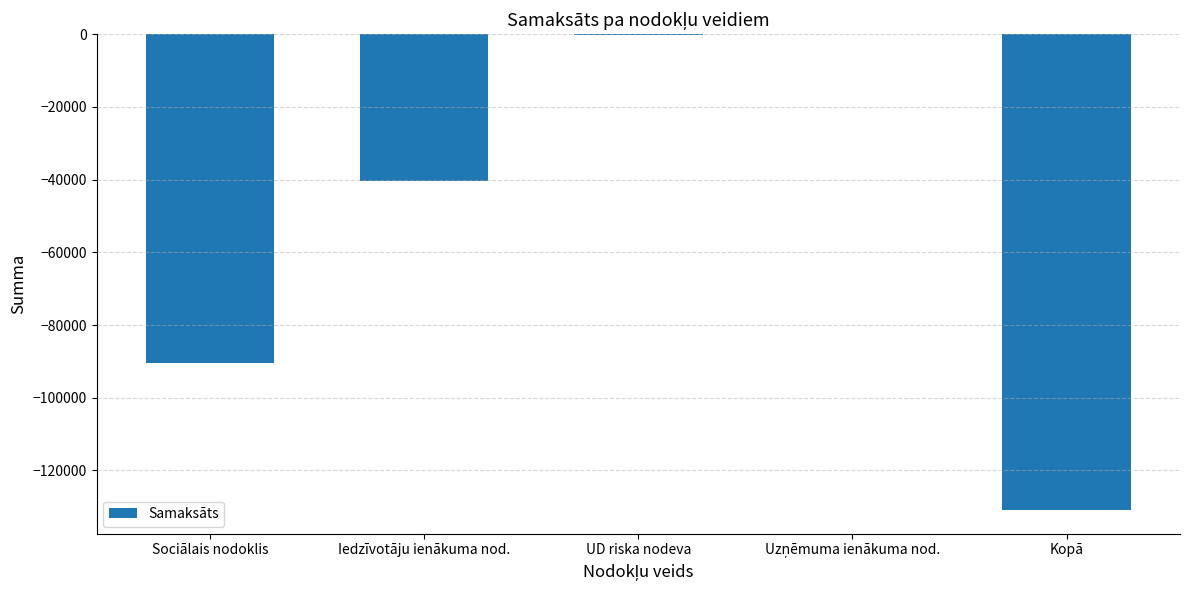

What is the sum of the values at Kopā and Iedzīvotāju ienākuma nod.?

-171150